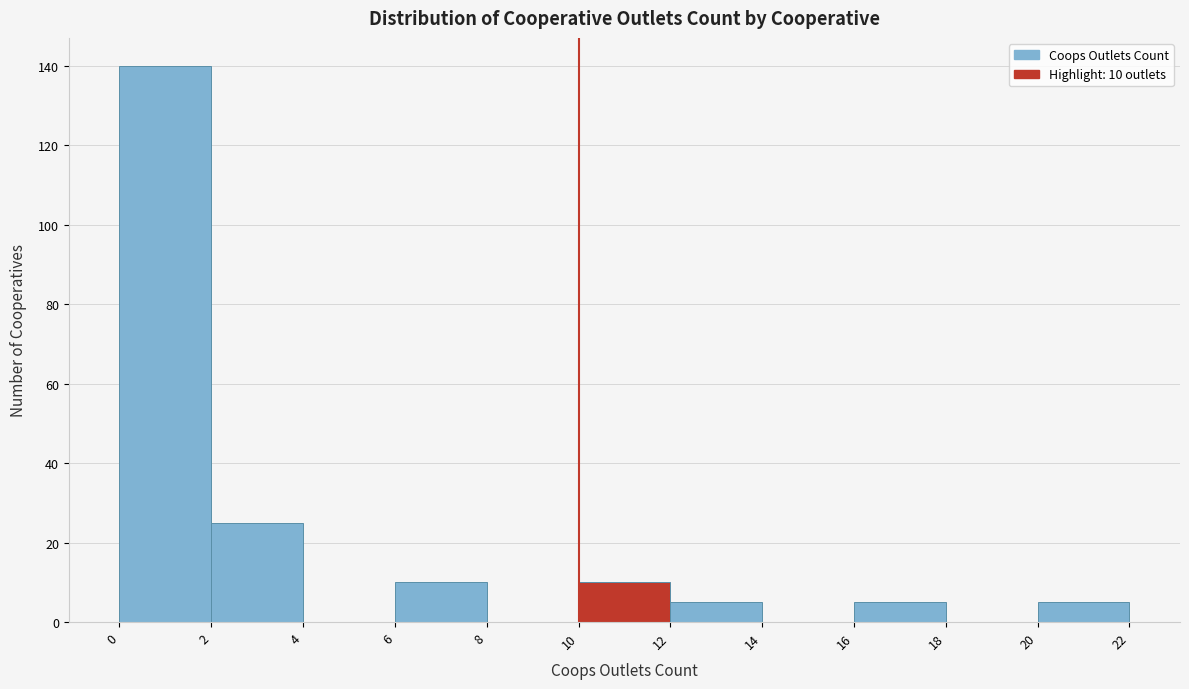

Over which range of the x-axis is the bar tallest?

0 to 2